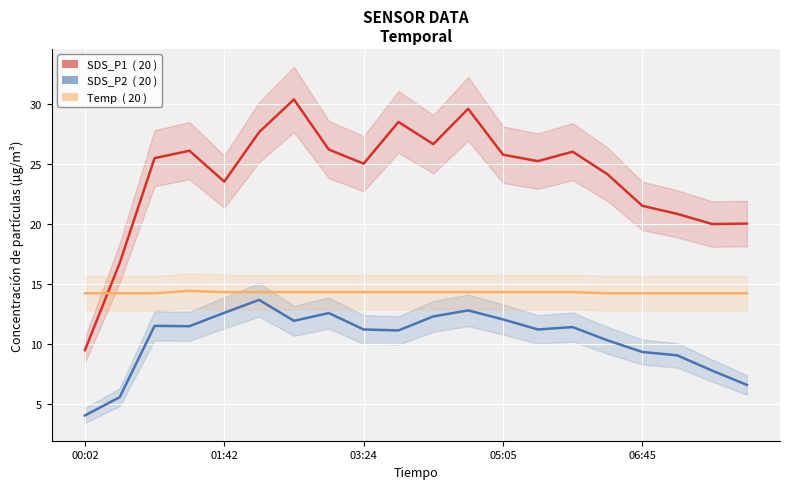

What are all the series names shown in the legend?

SDS_P1, SDS_P2, Temp